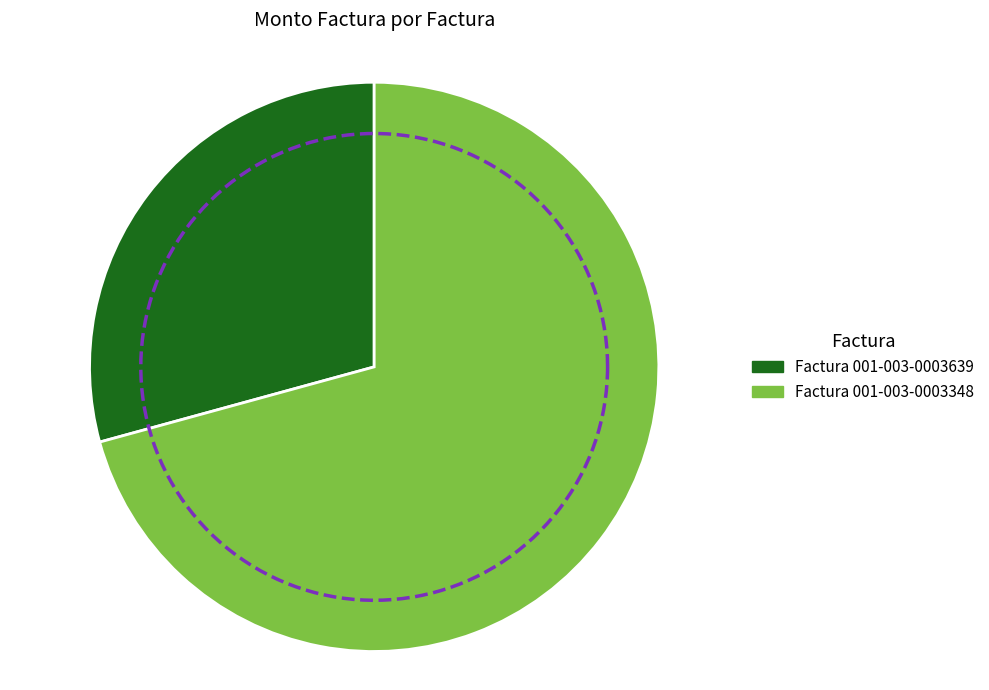

What is the smallest slice in the pie chart?

Factura 001-003-0003639